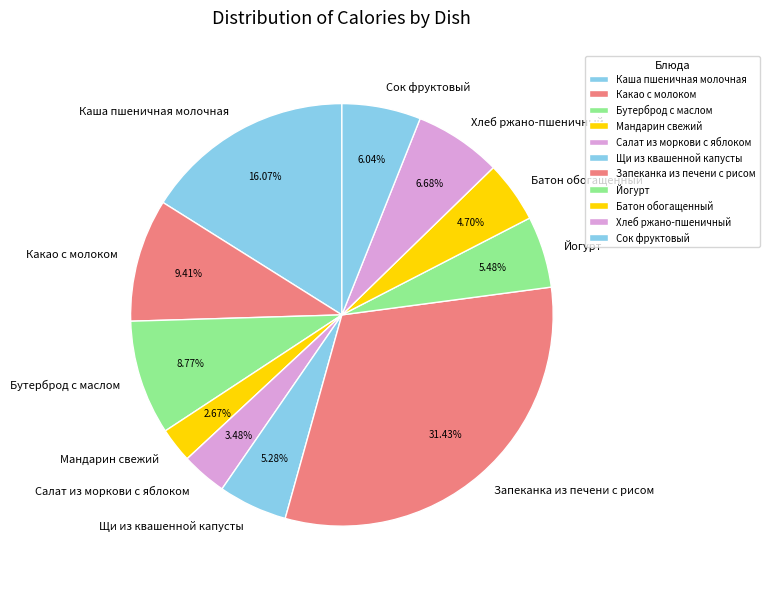

Count the number of slices in the pie.

11